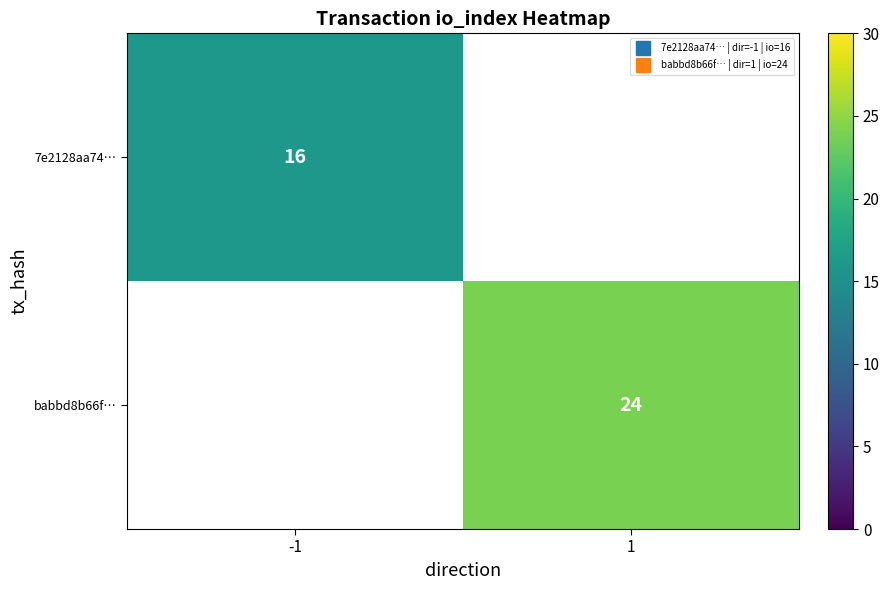

Rank the series by their maximum value, from lowest to highest.

7e2128aa74…, babbd8b66f…